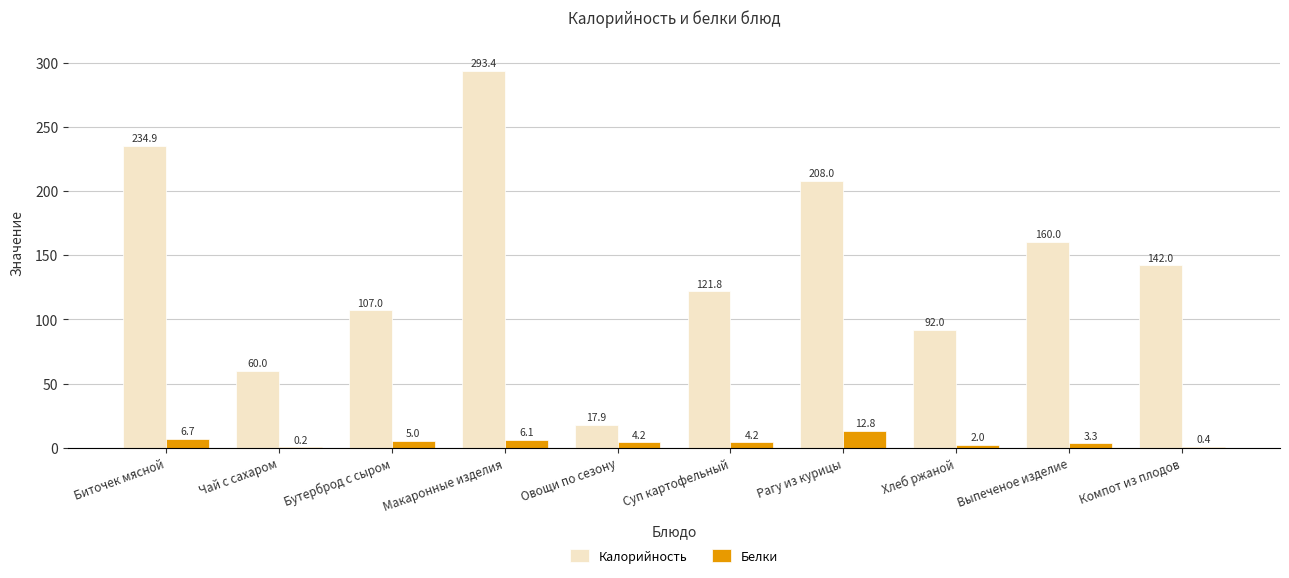

What value does the Белки series have at Биточек мясной?

6.7